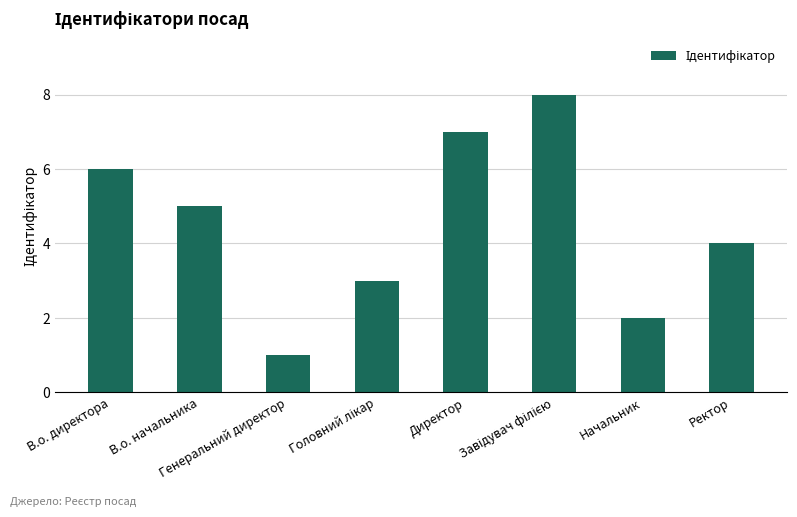

What is the sum of all values?

36